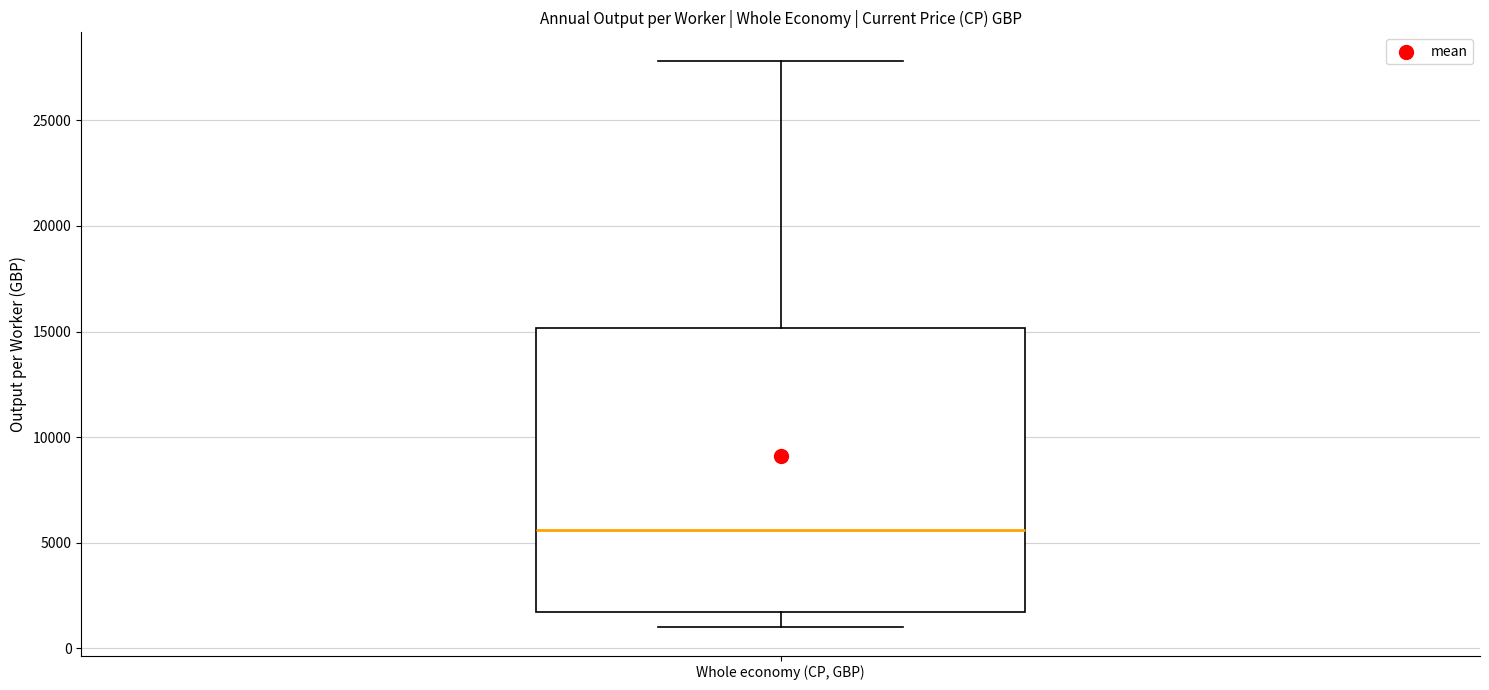

Where is the upper edge of the box for Whole economy (CP, GBP) on the y-axis? The values are not printed on the chart, so give them approximately, as read against the axis.

15000